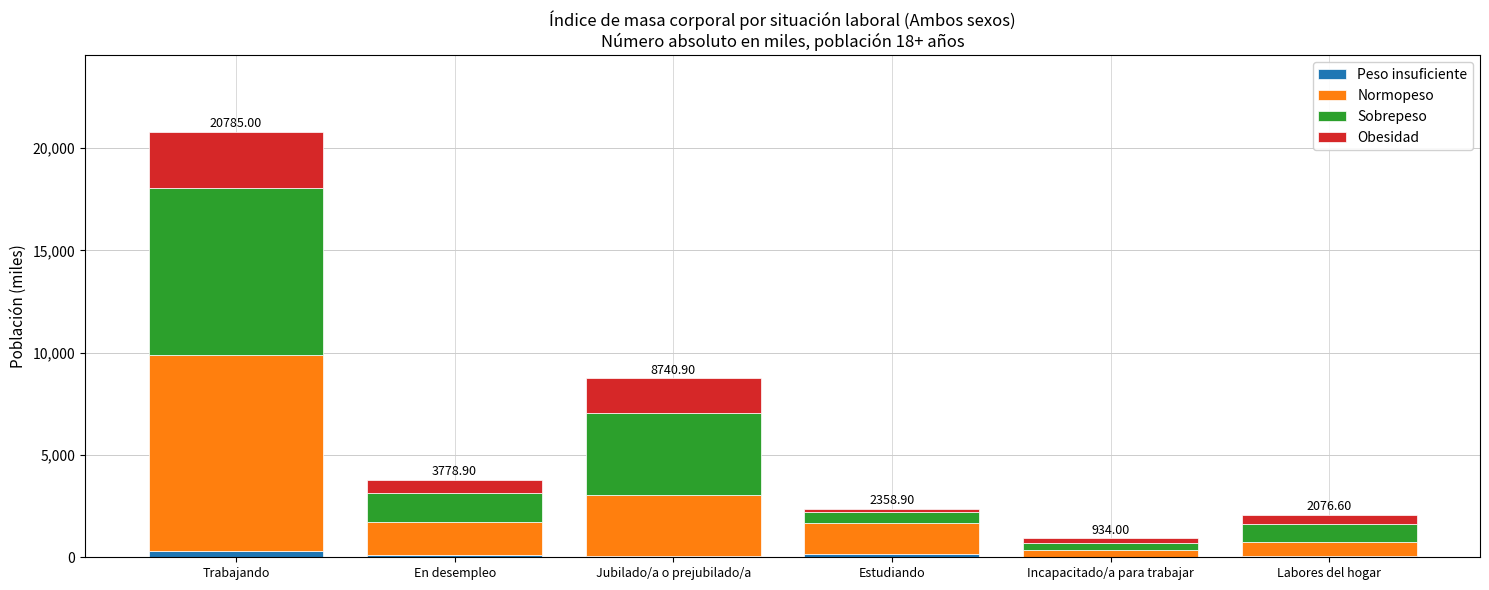

Is it true that Peso insuficiente equals 294.5 at Trabajando?

True